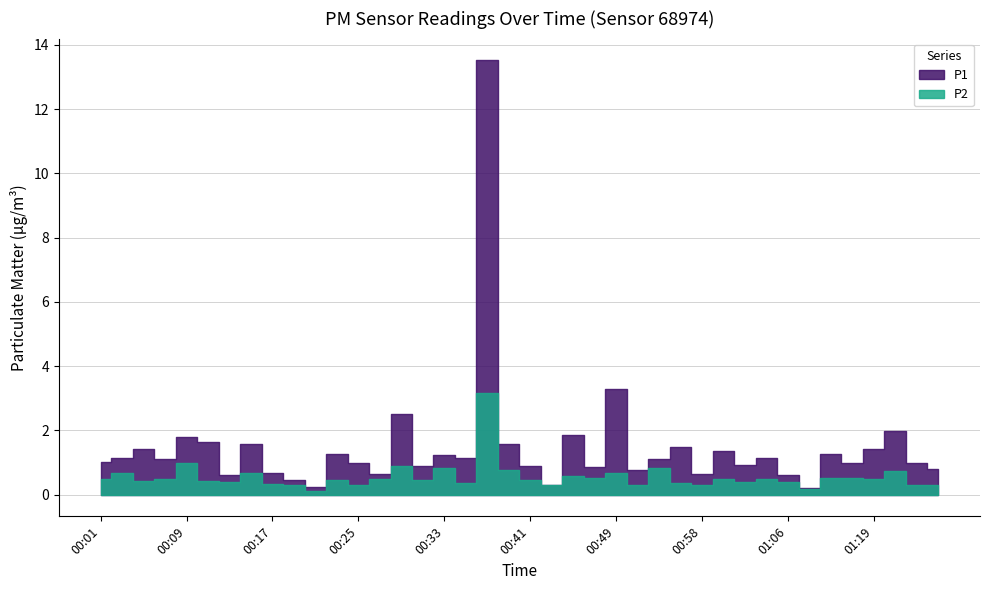

List the series in order of their peak value, lowest first.

P2, P1